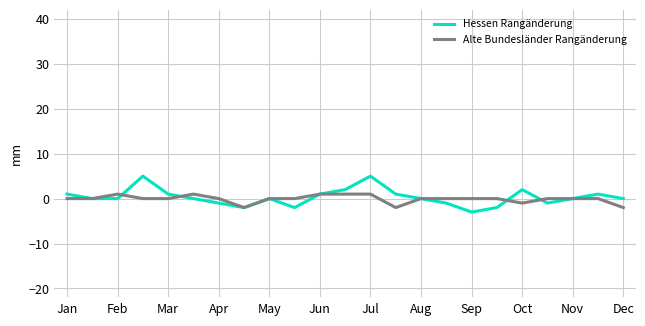

What is the minimum value shown in the chart?

-3